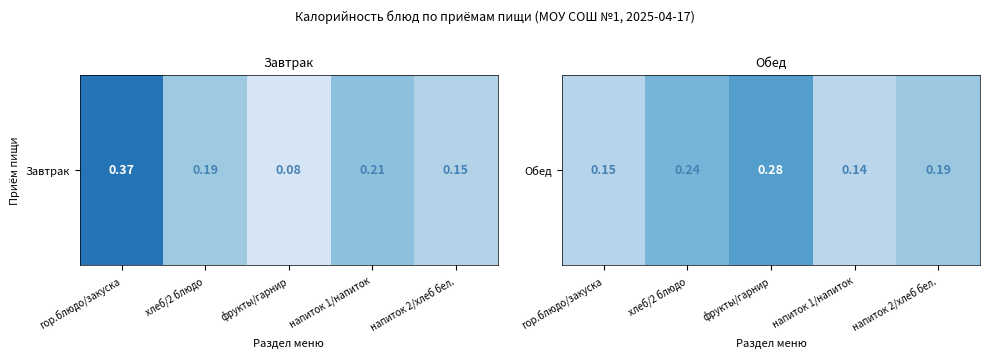

Count the number of categories in the chart.

5